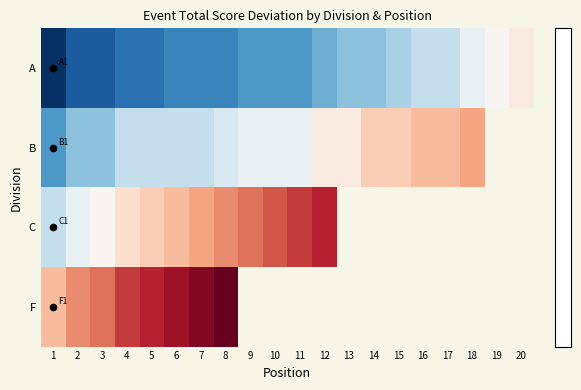

List the series in order of their peak value, highest first.

F, C, B, A